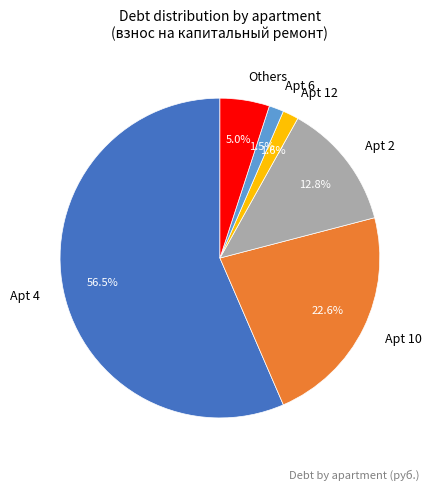

How many segments does this pie chart have?

6